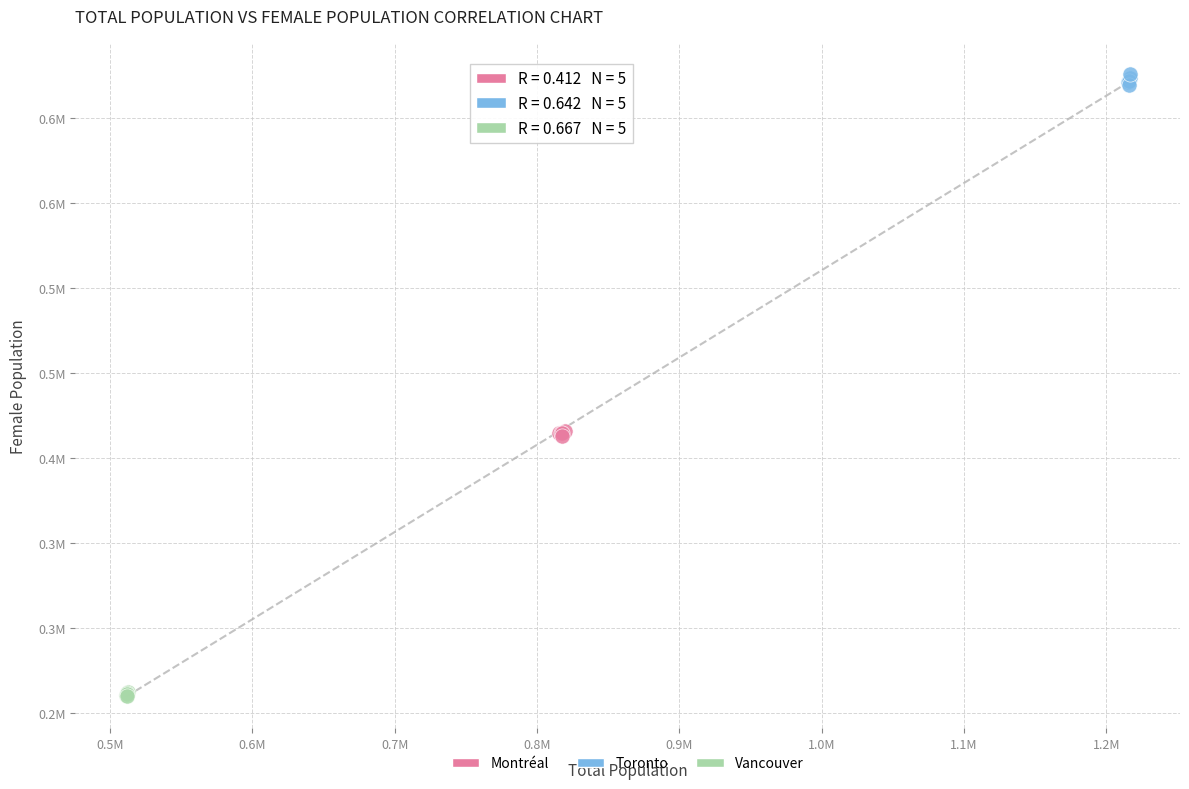

What are all the series names shown in the legend?

Montréal, Toronto, Vancouver